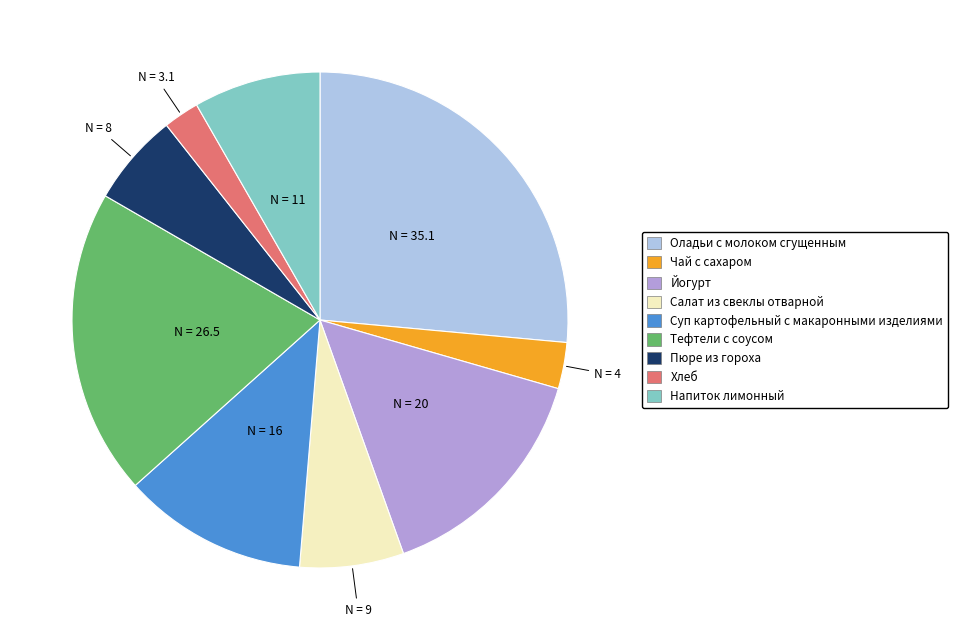

Which slice is the largest?

Оладьи с молоком сгущенным